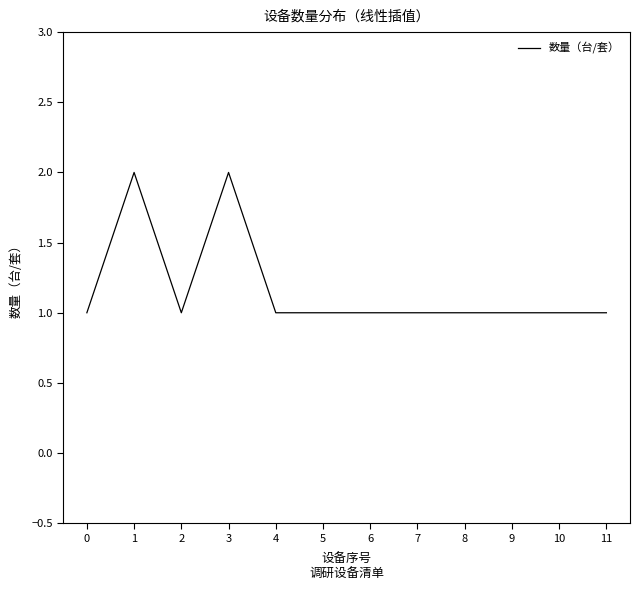

Reading left to right, list all the values displayed in this chart.

1	2	1	2	1	1	1	1	1	1	1	1